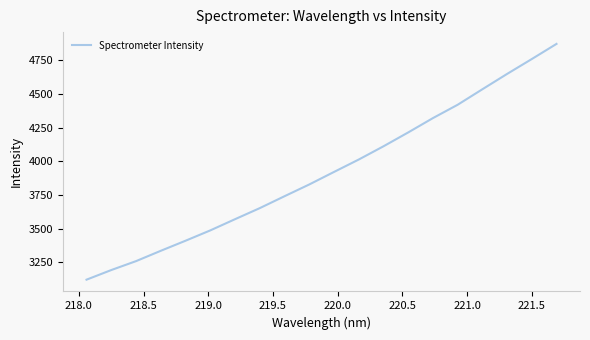

What is the greatest value displayed?

4871.8